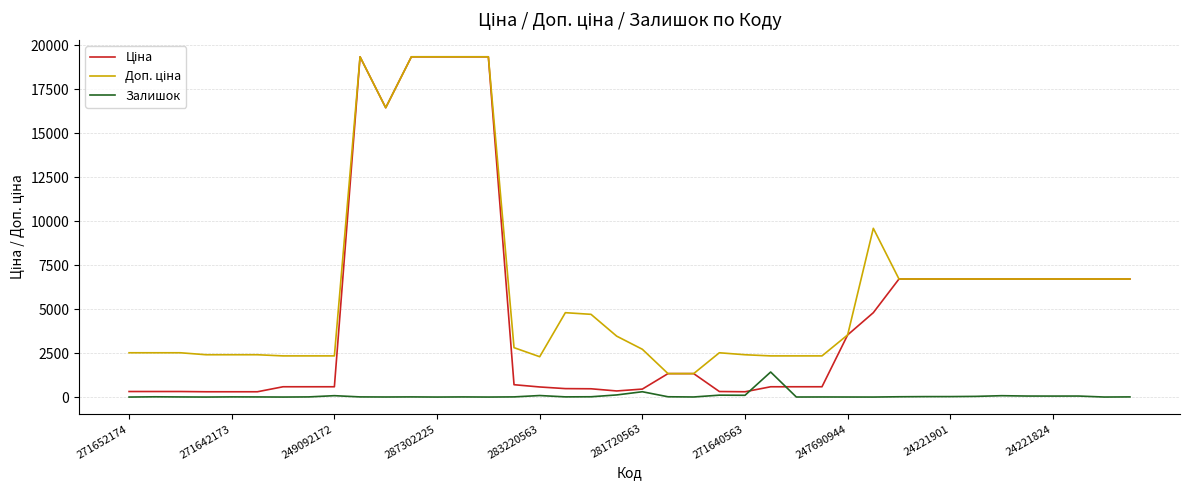

What is the maximum value shown in the chart?

19343.1